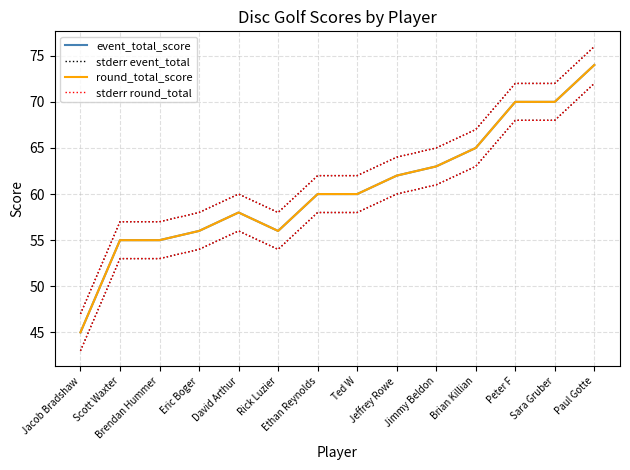

True or false: stderr round_total has more than 2 points higher than both neighbors.

False